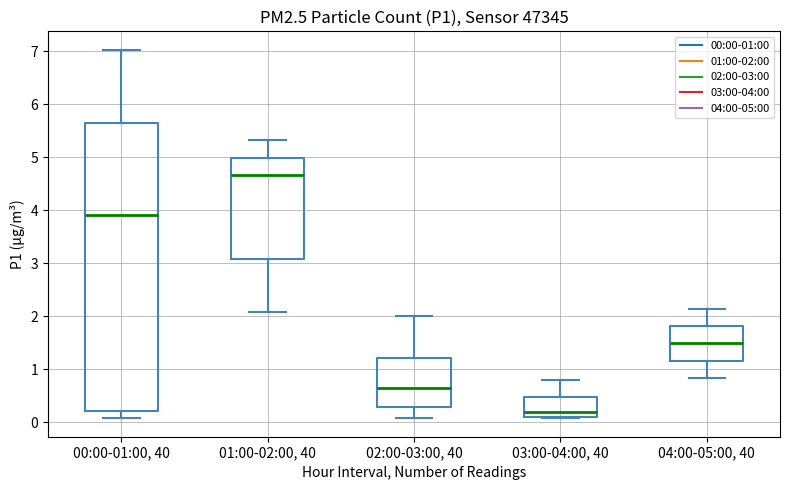

Reading left to right, read every box against the y-axis: the position of its median line, the range the box covers, and the ends of its whiskers. The values are not printed on the chart, so give them approximately, as read against the axis.

00:00-01:00, 40: median 3.9, box 0.2 to 5.6, whiskers 0.1 to 7.0
01:00-02:00, 40: median 4.7, box 3.1 to 5.0, whiskers 2.1 to 5.3
02:00-03:00, 40: median 0.6, box 0.3 to 1.2, whiskers 0.1 to 2.0
03:00-04:00, 40: median 0.2, box 0.1 to 0.5, whiskers 0.1 to 0.8
04:00-05:00, 40: median 1.5, box 1.2 to 1.8, whiskers 0.8 to 2.1